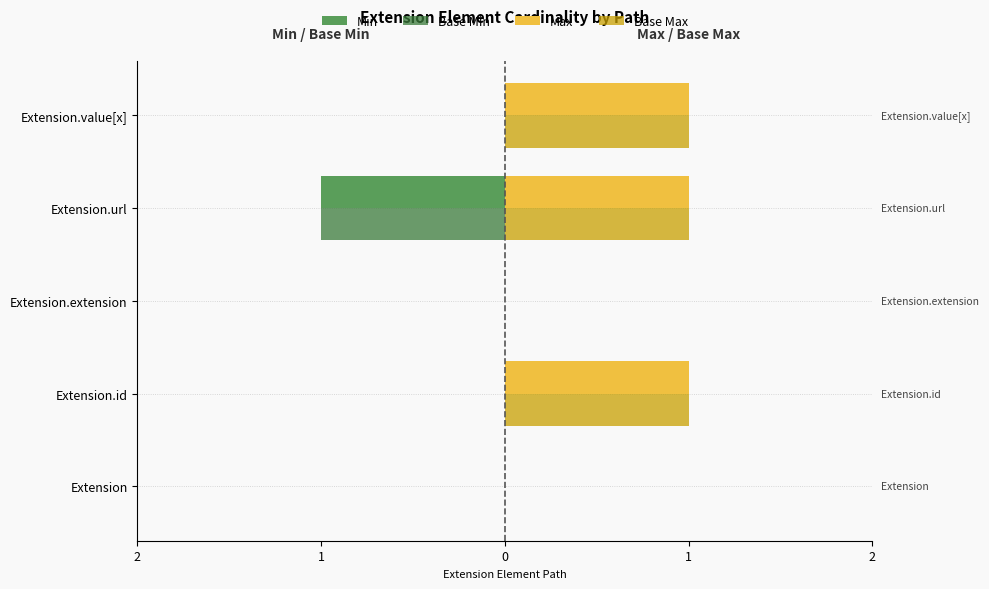

What are all the series names shown in the legend?

Min, Base Min, Max, Base Max